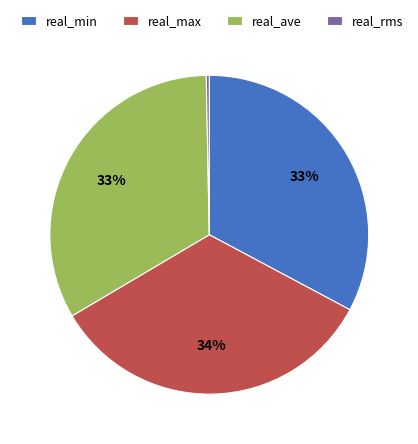

Count the number of slices in the pie.

4